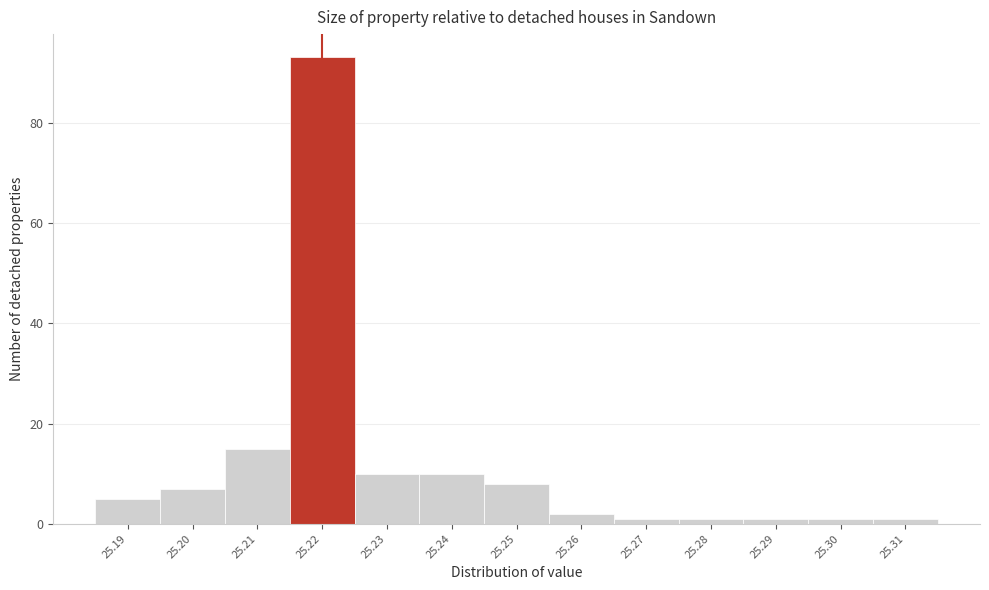

Reading left to right, transcribe this chart: for each bar, give the range it covers on the x-axis and its height. The values are not printed on the chart, so give them approximately, as read against the axis.

25.185 to 25.195: 6
25.195 to 25.205: 8
25.205 to 25.215: 16
25.215 to 25.225: 94
25.225 to 25.235: 10
25.235 to 25.245: 10
25.245 to 25.255: 8
25.255 to 25.265: 2
25.265 to 25.275: under 2
25.275 to 25.285: under 2
25.285 to 25.295: under 2
25.295 to 25.305: under 2
25.305 to 25.315: under 2